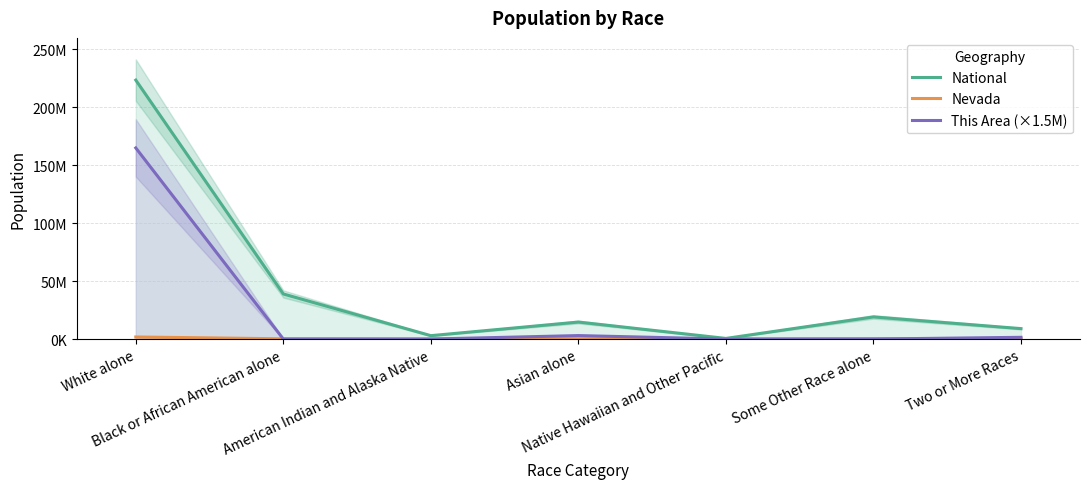

The This Area (×1.5M) series shows 52660032 at White alone. True or false?

False